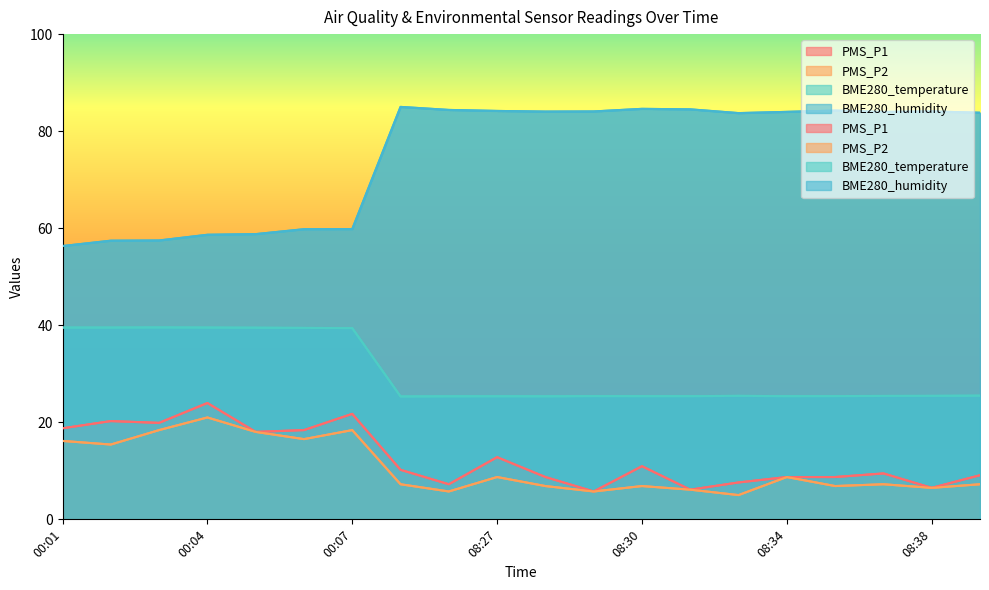

What is the sum of the BME280_temperature values at 00:03 and 08:24?

64.9